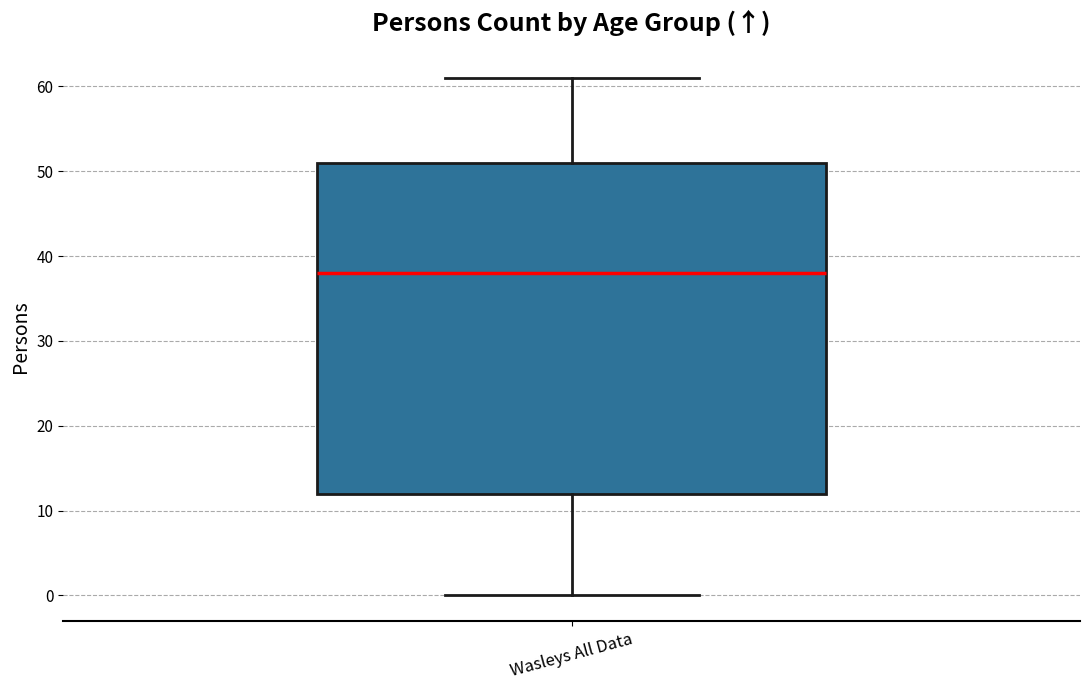

Where does the upper whisker of the box for Wasleys All Data end on the y-axis? The values are not printed on the chart, so give them approximately, as read against the axis.

61